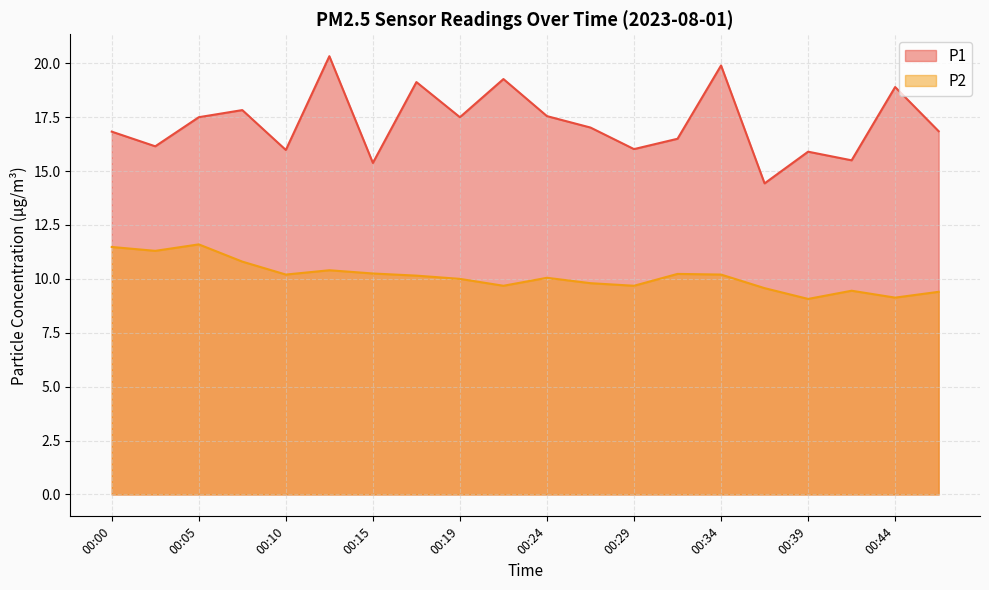

What are all the series names shown in the legend?

P1, P2